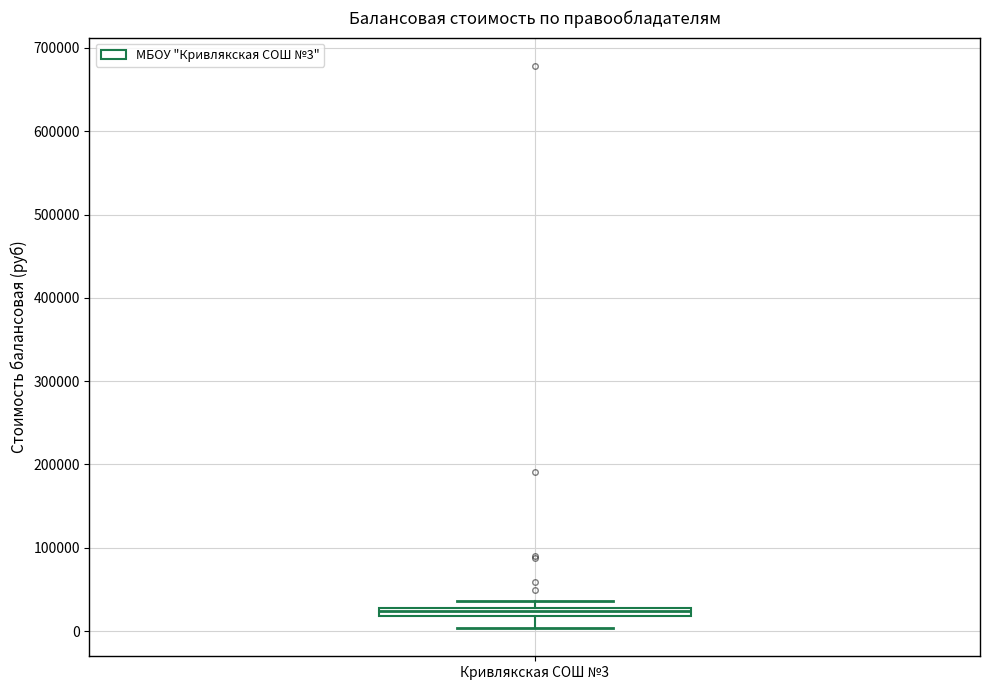

Where is the lower edge of the box for Кривлякская СОШ №3 on the y-axis? The values are not printed on the chart, so give them approximately, as read against the axis.

20000